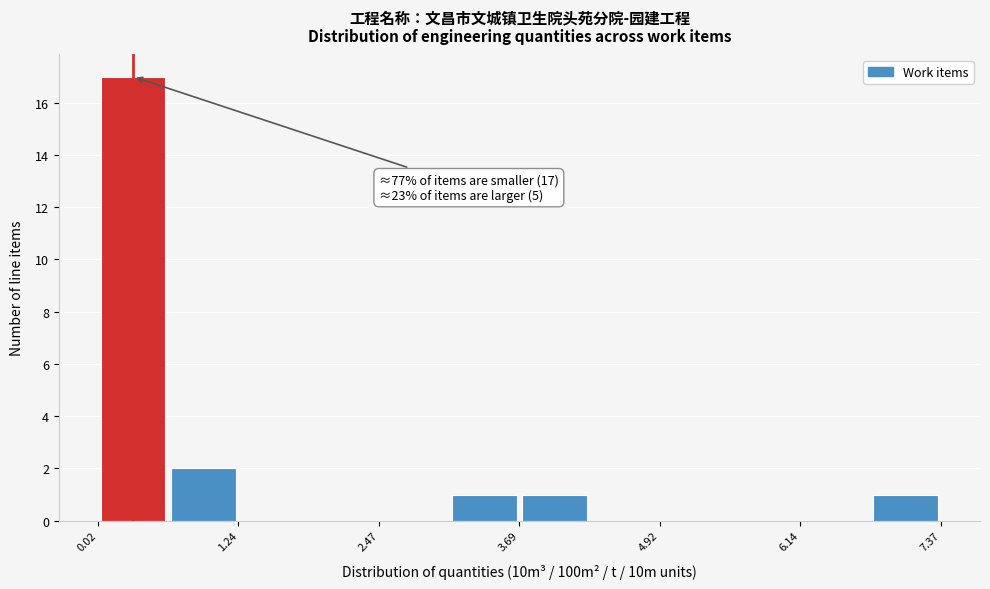

Around what value on the x-axis is the tallest bar? Give the approximate position of its centre, as read against the axis.

0.4